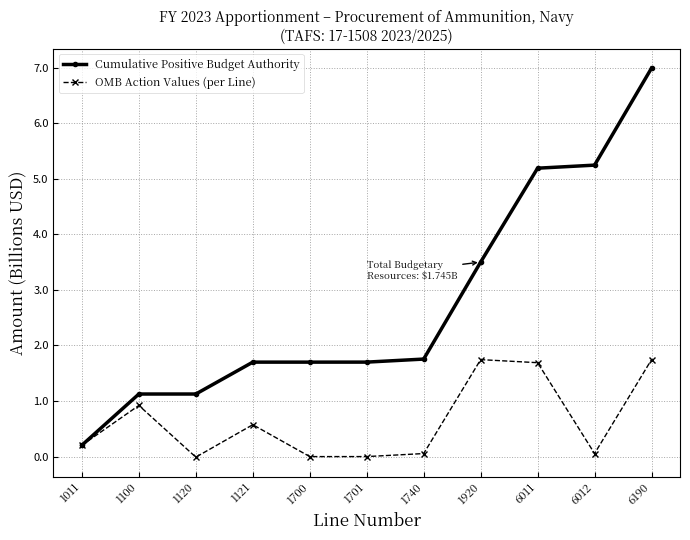

Which series has the widest spread of values?

Cumulative Positive Budget Authority